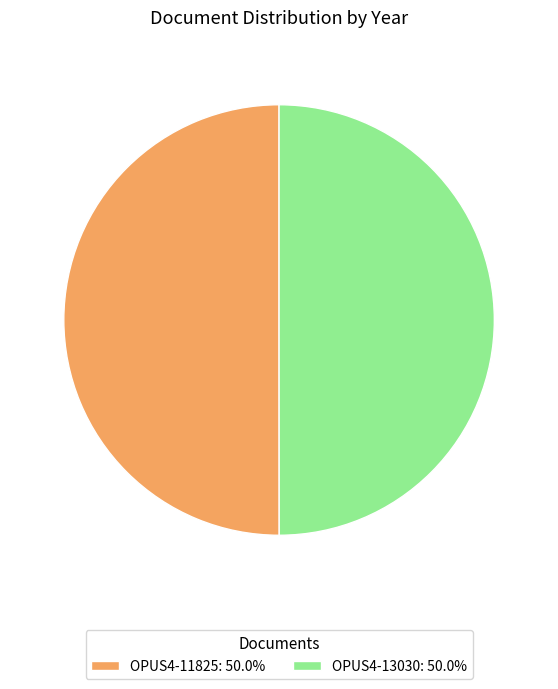

Do OPUS4-11825: 50.0% and OPUS4-13030: 50.0% together represent more than half of the pie?

Yes